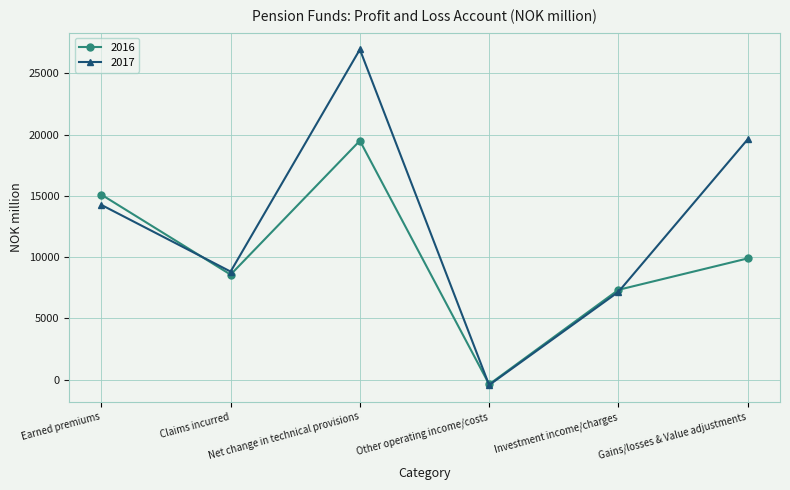

At how many categories does at least one series exceed 15472?

2